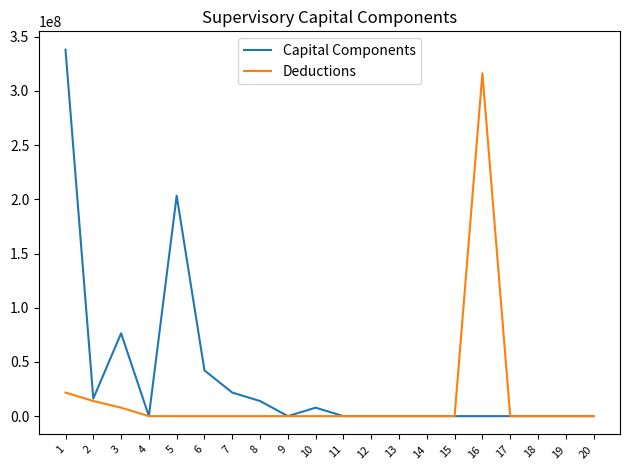

The value of Deductions at 12 is -96077135.2. True or false?

False